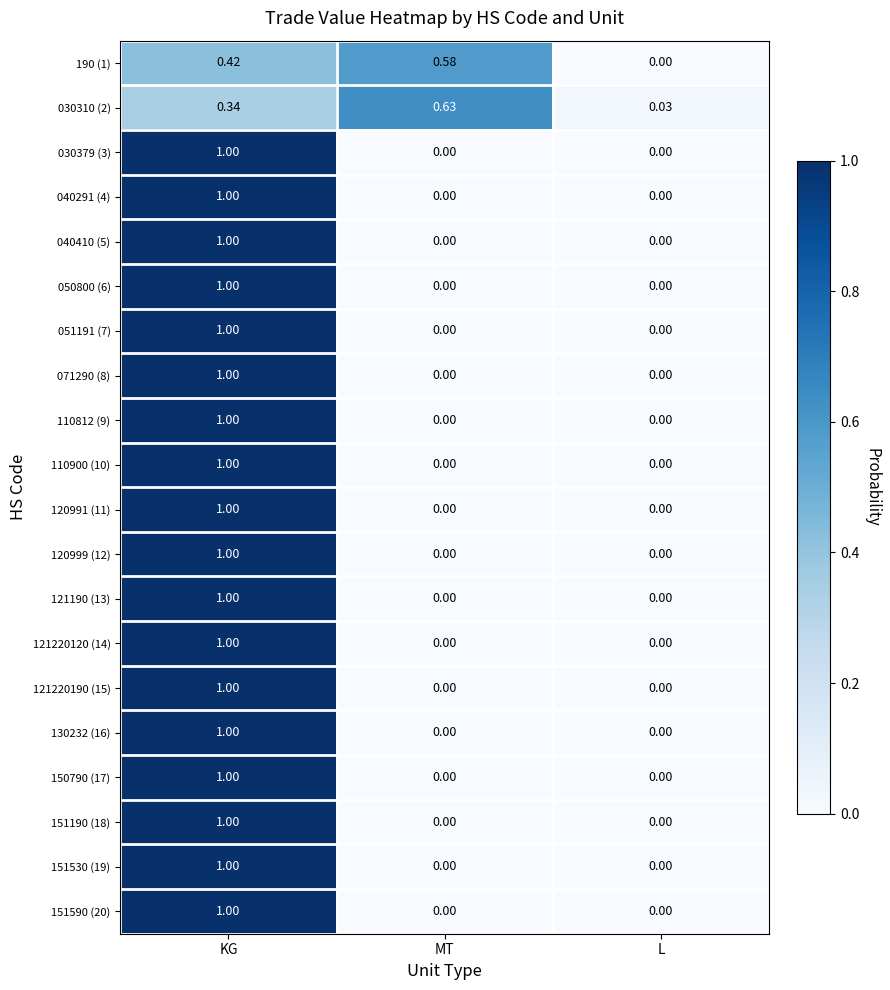

At which category is the sum across all series the highest?

KG